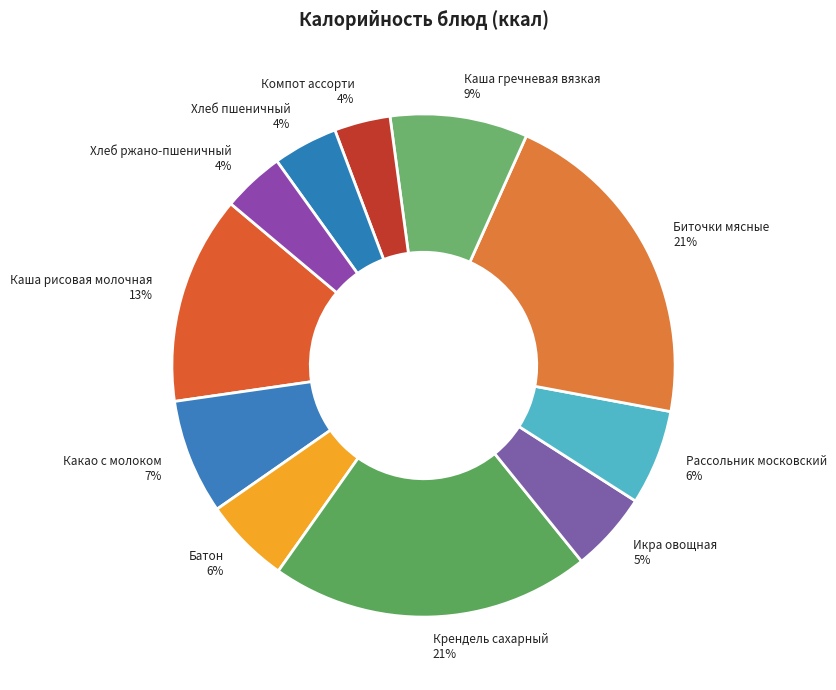

How many slices are in this pie chart?

11